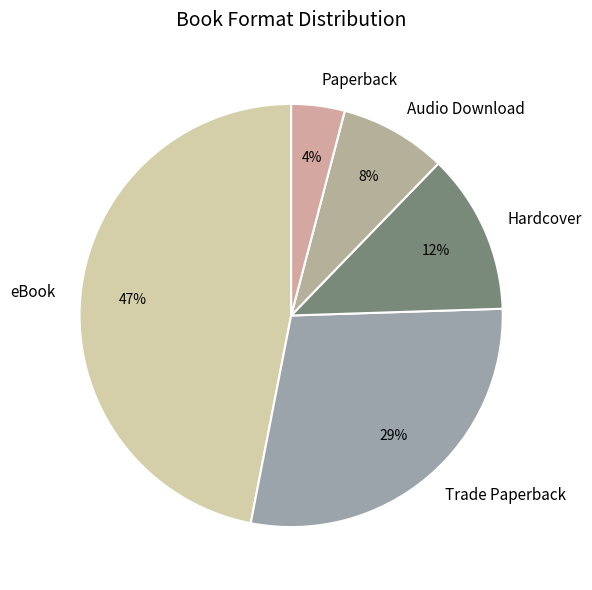

To the nearest percent, what is the difference between the eBook and Audio Download slice percentages?

39%